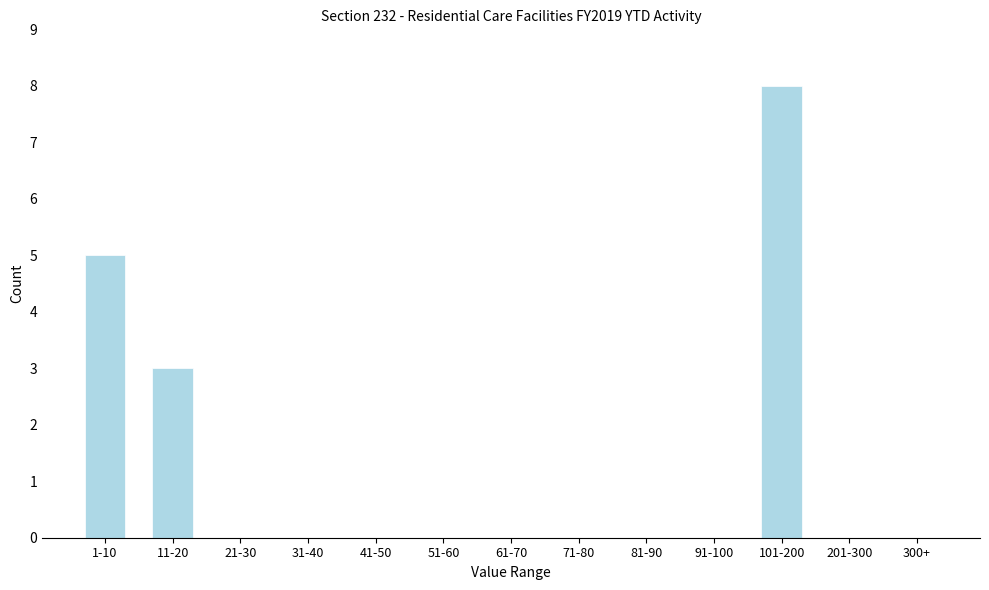

Reading left to right, extract all data points from this chart.

1-10=5	11-20=3	21-30=0	31-40=0	41-50=0	51-60=0	61-70=0	71-80=0	81-90=0	91-100=0	101-200=8	201-300=0	300+=0